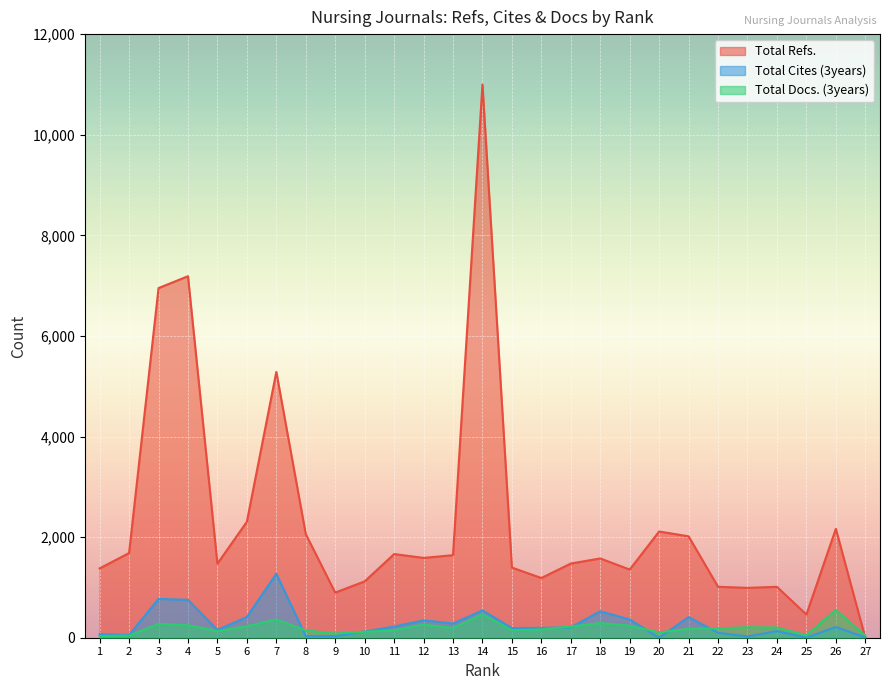

At which label does Total Cites (3years) reach its peak?

7